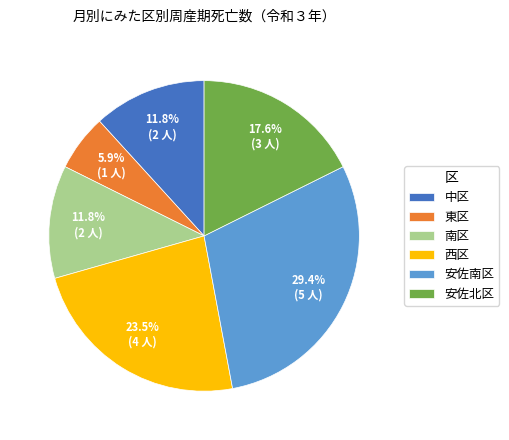

To the nearest percent, what portion does 安佐南区 represent?

29%